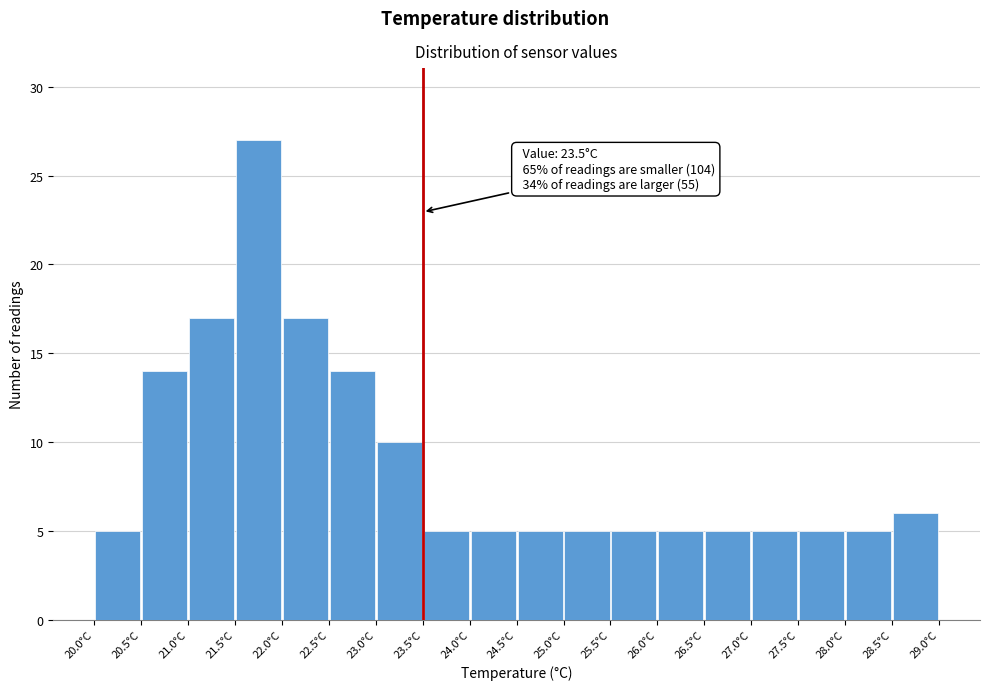

Over which range of the x-axis is the bar tallest?

21.5 to 22.0